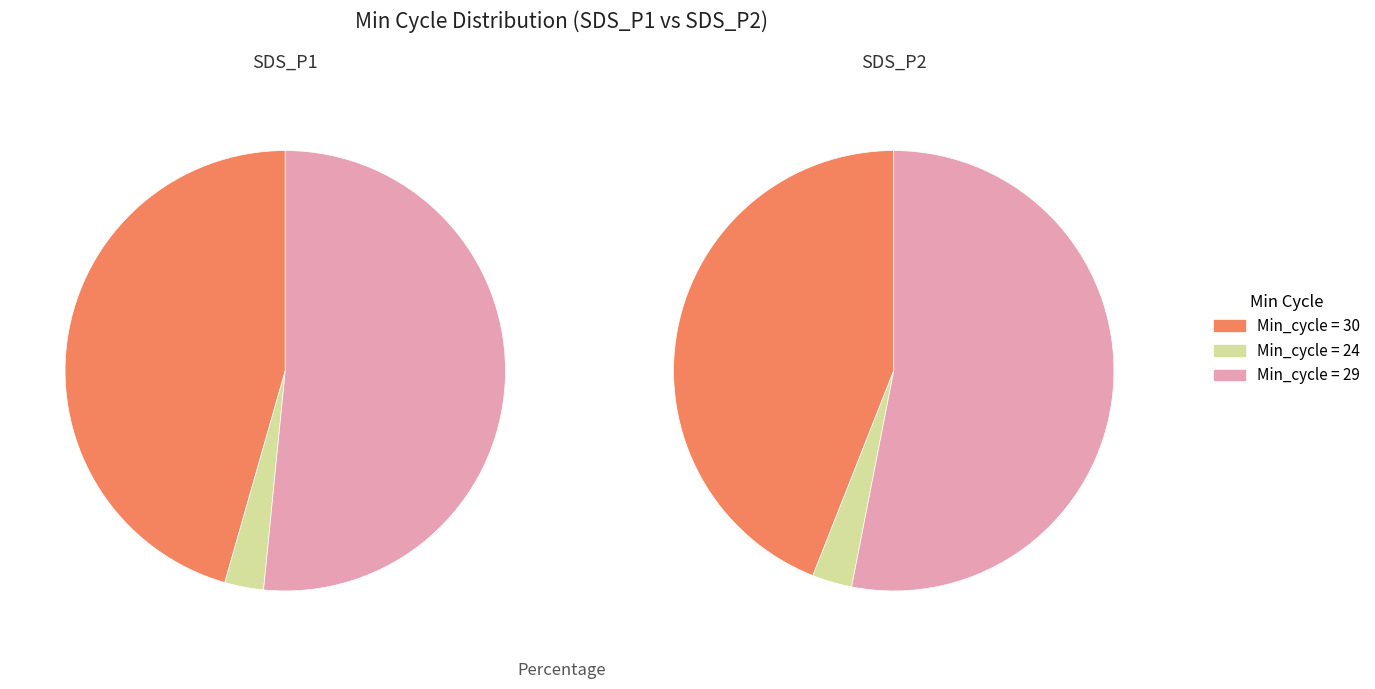

Which slice is the largest?

29